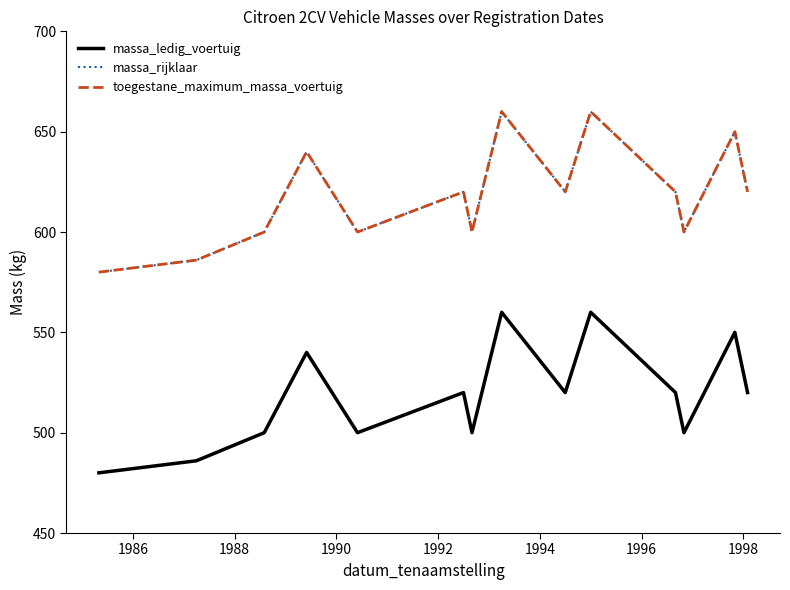

True or false: massa_ledig_voertuig and toegestane_maximum_massa_voertuig intersect in this chart.

False